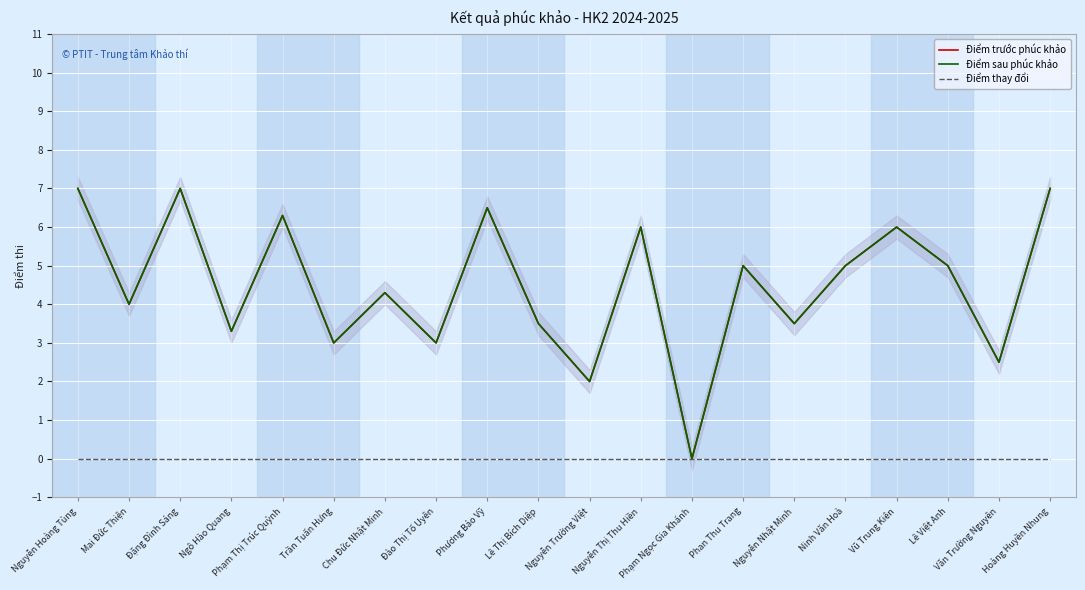

At which category does Điểm trước phúc khảo reach its first local valley?

Mai Đức Thiện